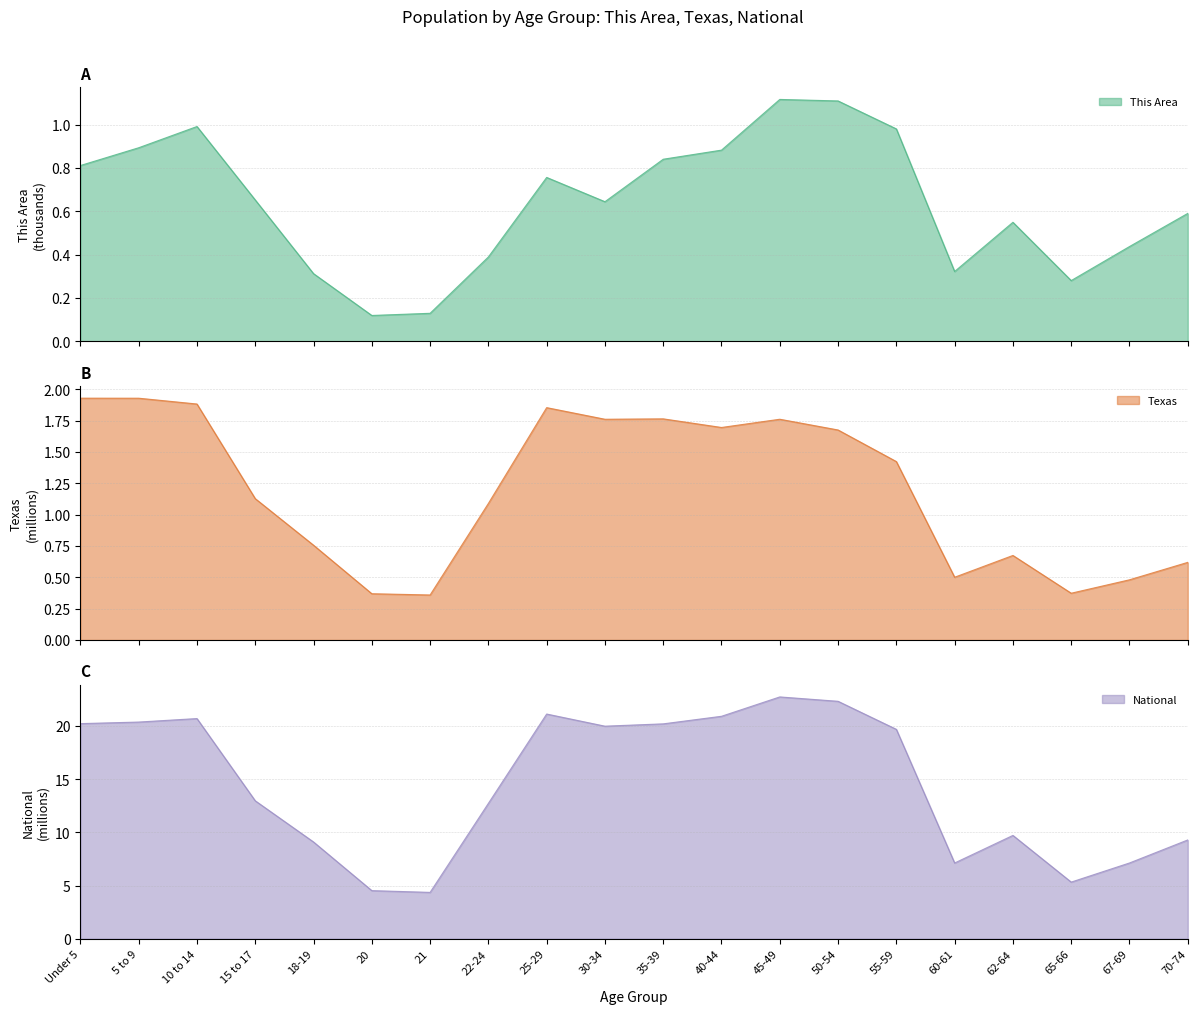

Is the value of Texas at 67-69 greater than the value of National at 18-19?

No